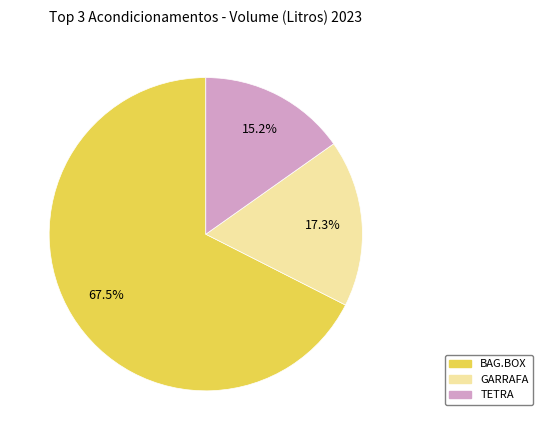

Does GARRAFA represent more than half of the total?

No